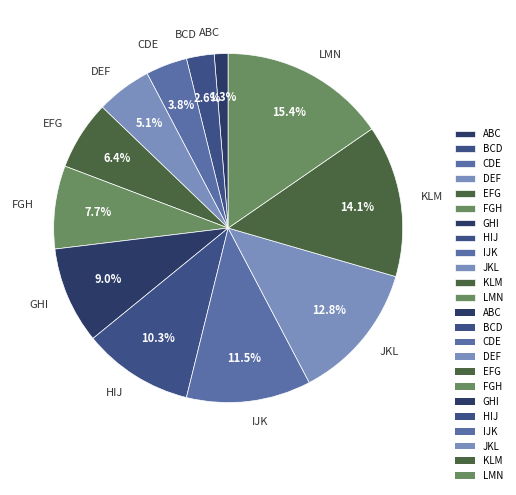

The CDE slice represents 4% of the pie. True or false?

True